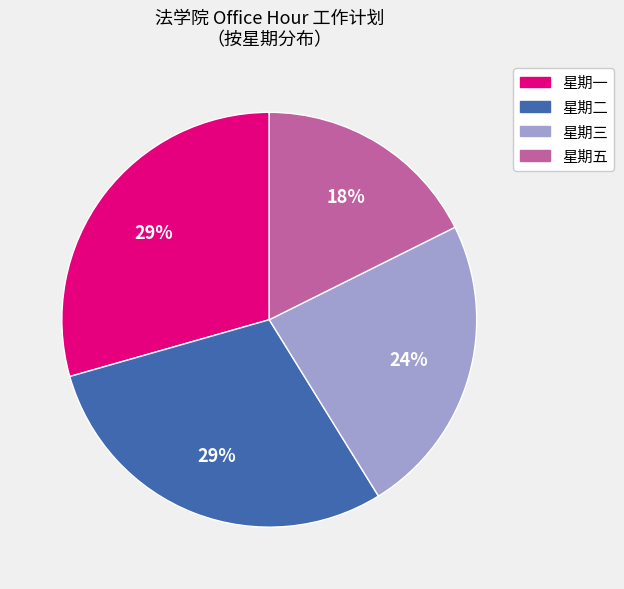

Is there any slice that represents more than half of the pie?

No